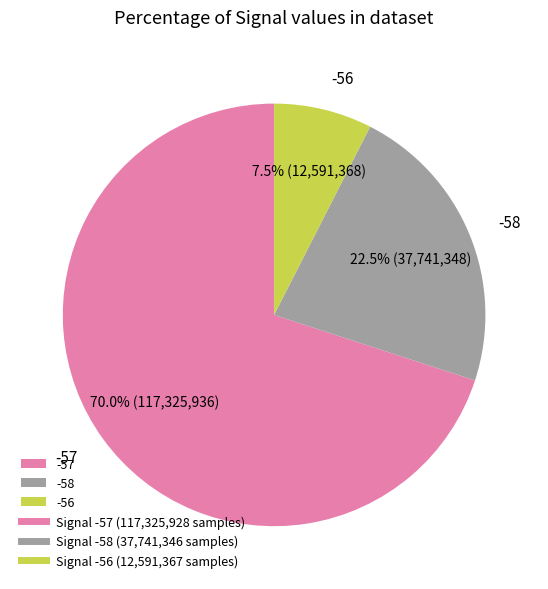

Which slice is the largest?

-57